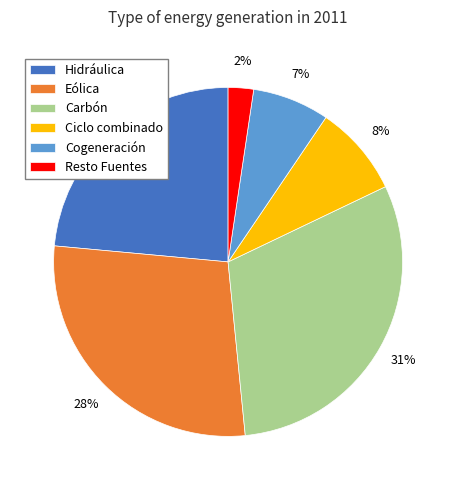

Which slice is the smallest?

Resto Fuentes